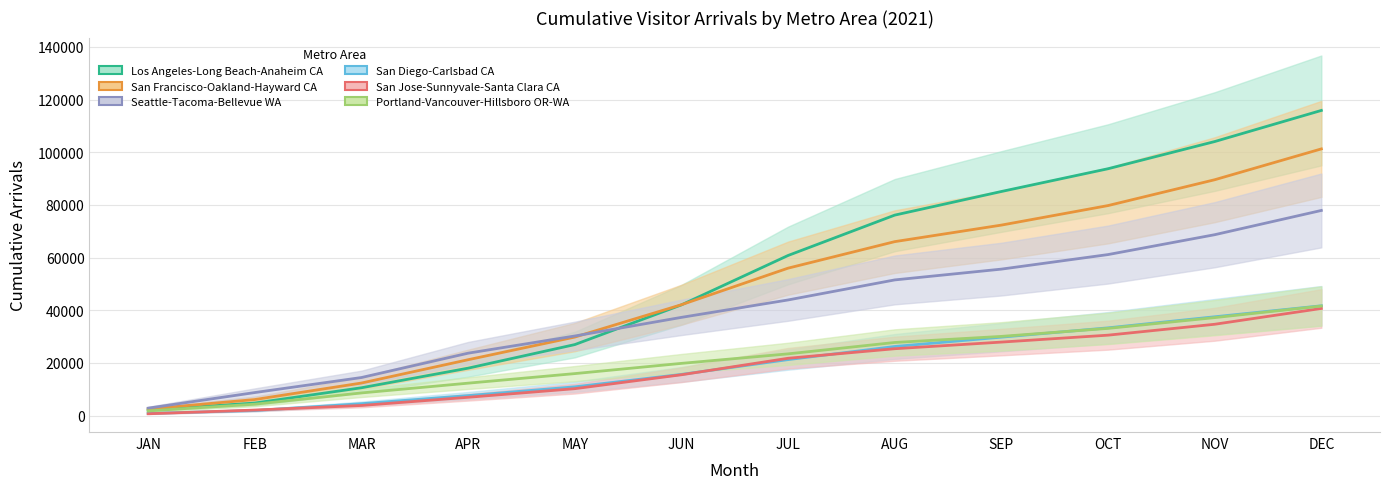

How many values in the San Diego-Carlsbad CA series are below 21270?

6